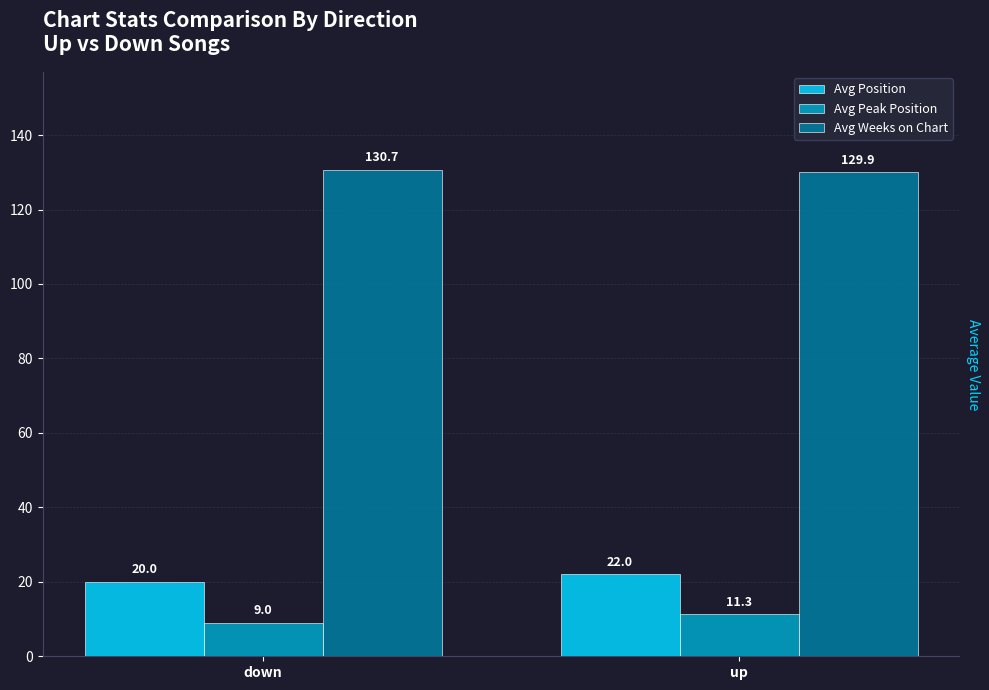

Which series has the largest total across all categories?

Avg Weeks on Chart